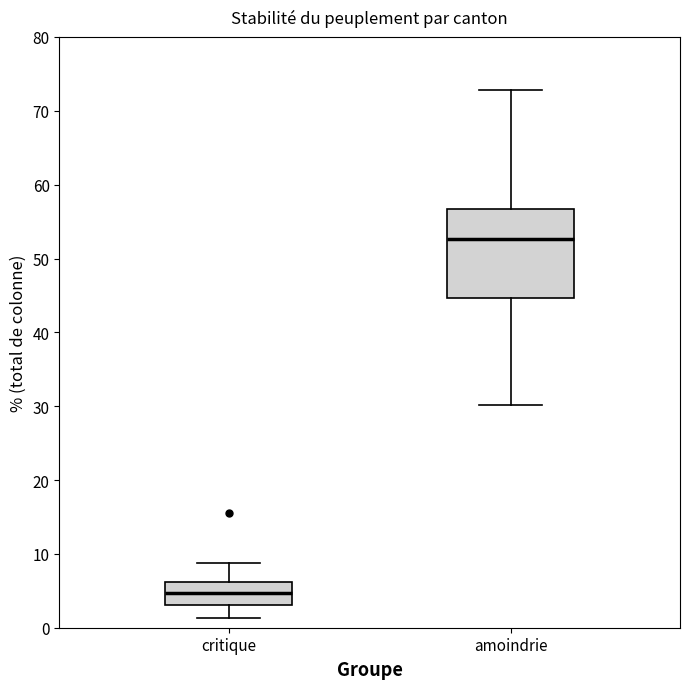

Where is the upper edge of the box for amoindrie on the y-axis? The values are not printed on the chart, so give them approximately, as read against the axis.

57